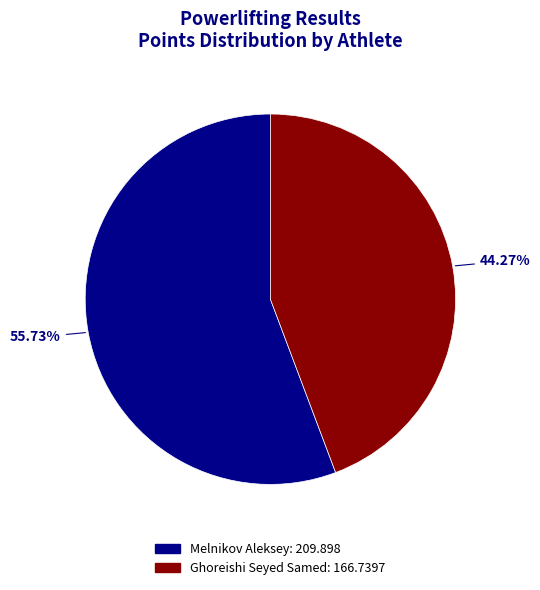

How many slices are in this pie chart?

2